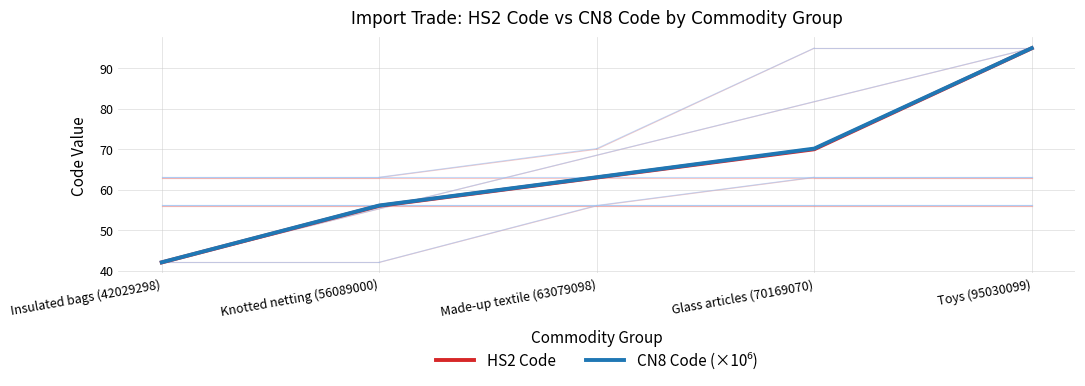

Is it true that HS2 Code equals 63.0 at Made-up textile (63079098)?

True